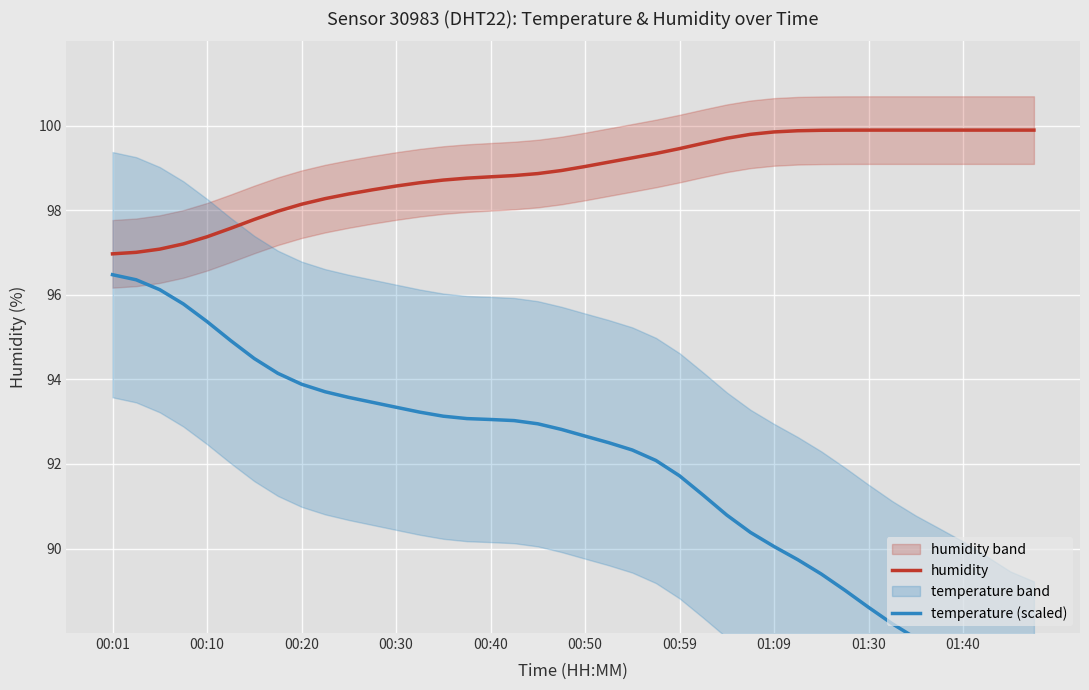

What are all the series names shown in the legend?

humidity, temperature (scaled)